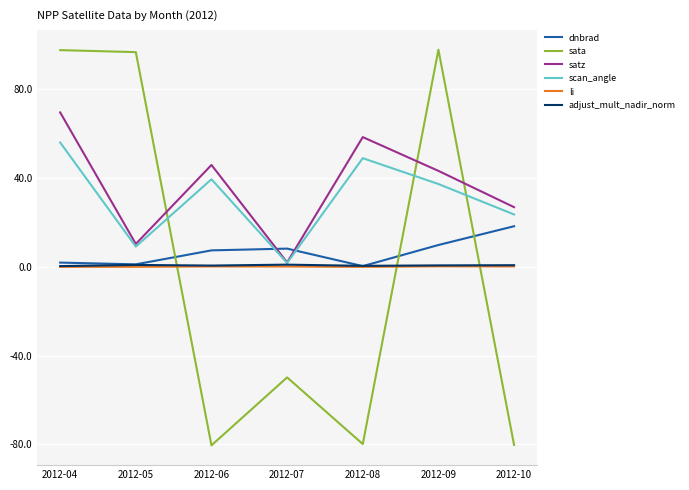

True or false: scan_angle has more than 1 points higher than both neighbors.

True